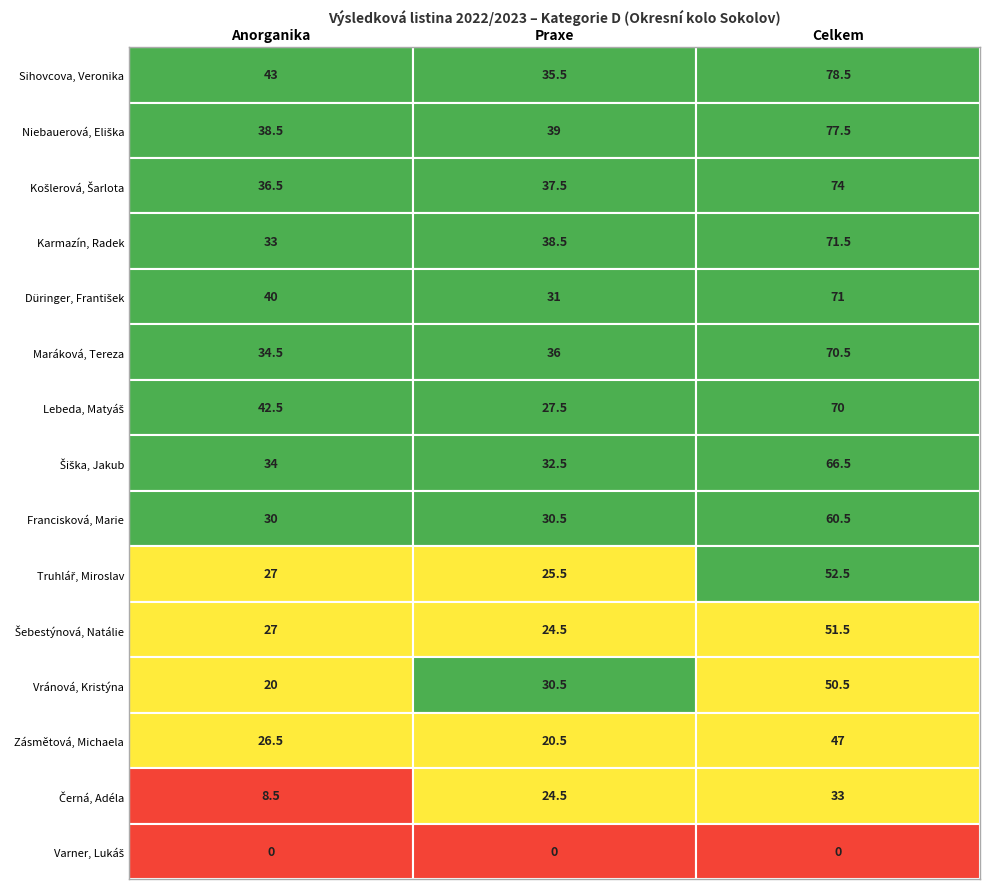

Where does the Celkem series first go above 66?

Sihovcova, Veronika